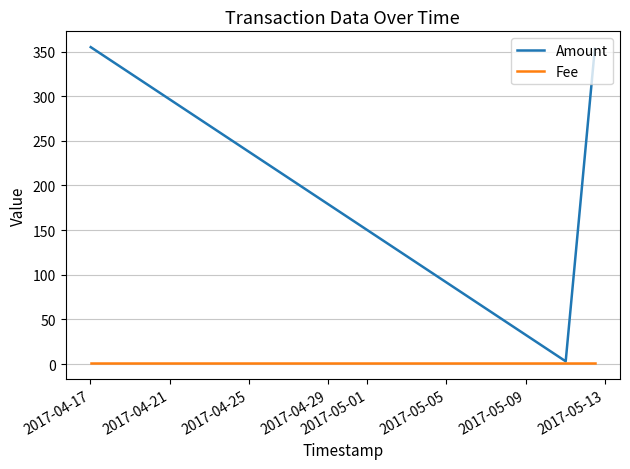

Which series has the largest total across all categories?

Amount